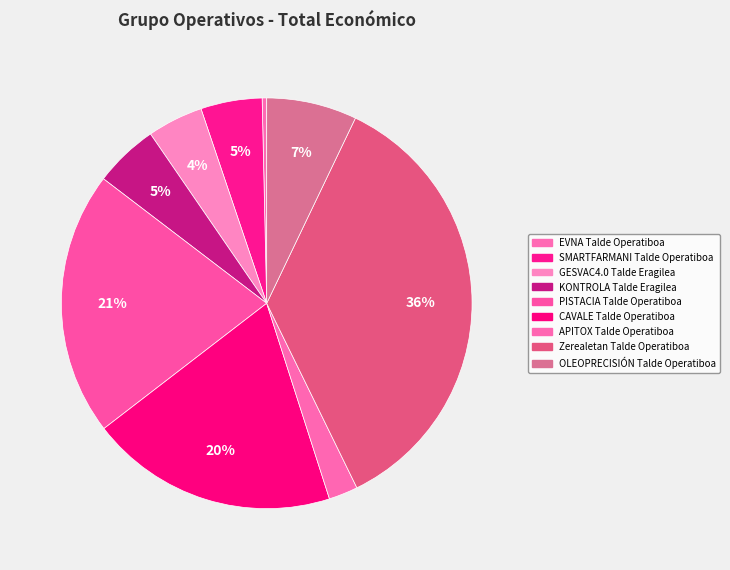

Is there a majority slice in this chart?

No